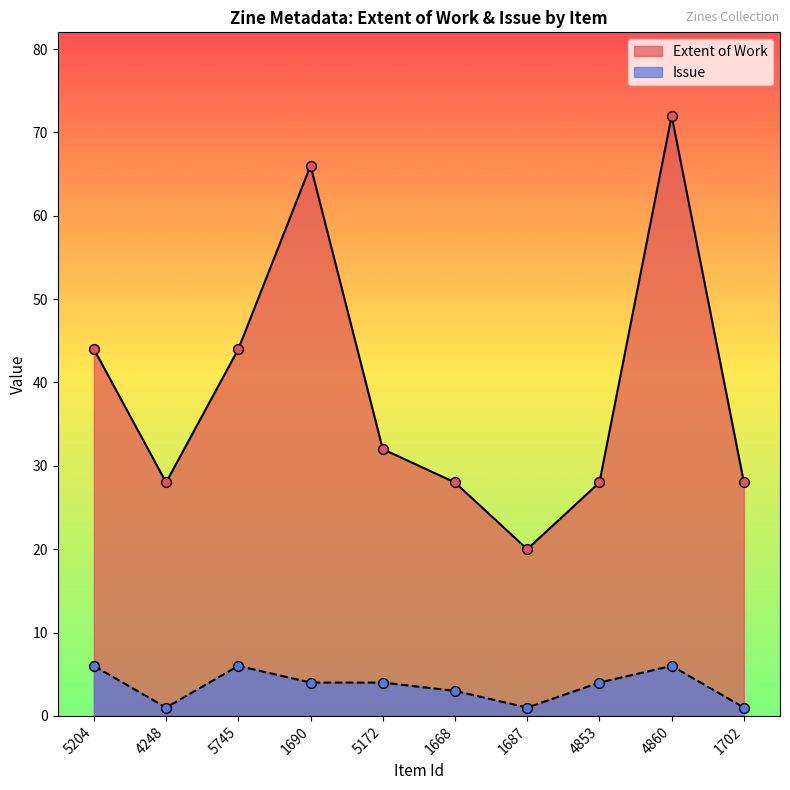

At which category is the sum across all series the highest?

4860